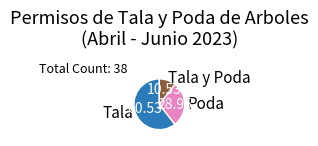

Count the number of slices in the pie.

3